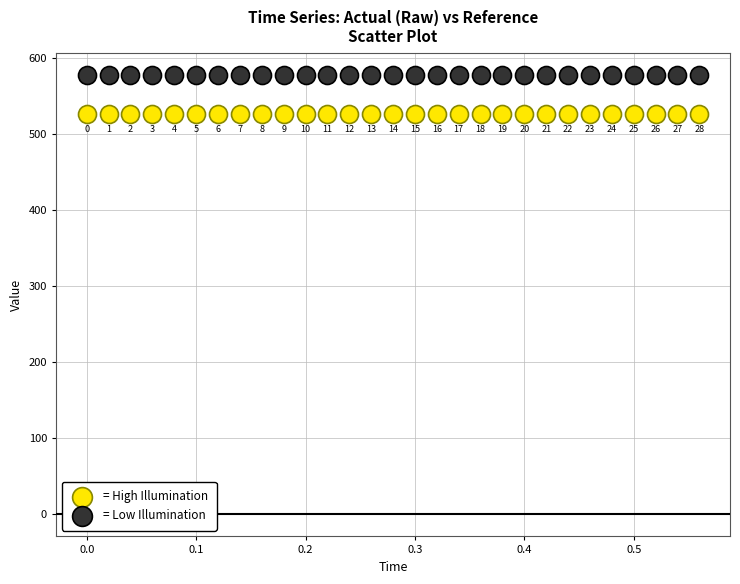

Across all series, what Y value is closest to 551?

525.7